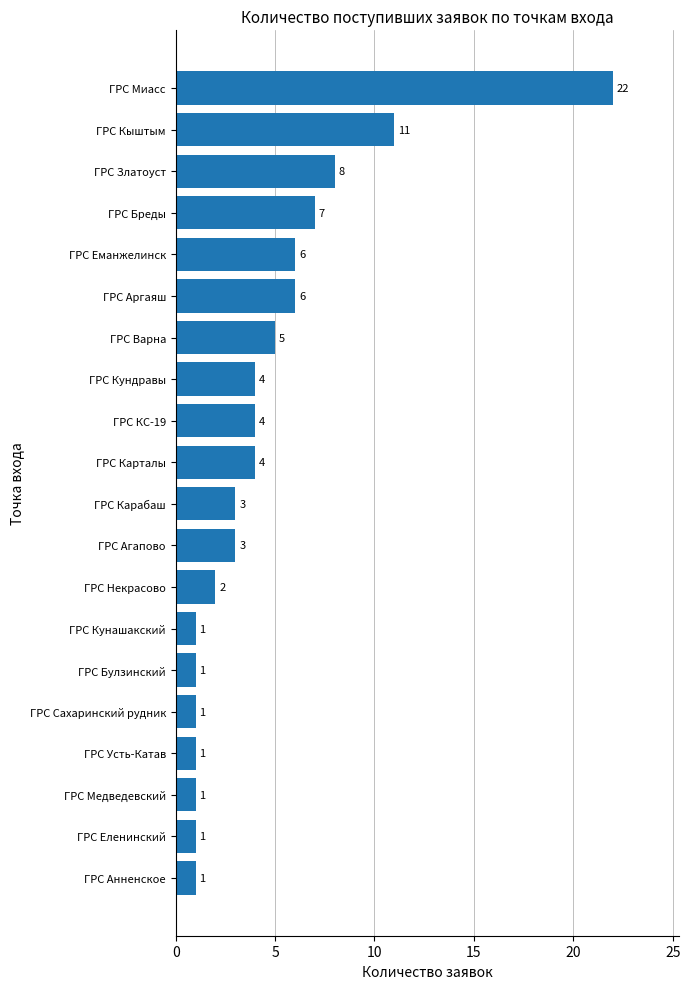

Reading bottom to top, what are all the values shown in this chart?

1	1	1	1	1	1	1	2	3	3	4	4	4	5	6	6	7	8	11	22